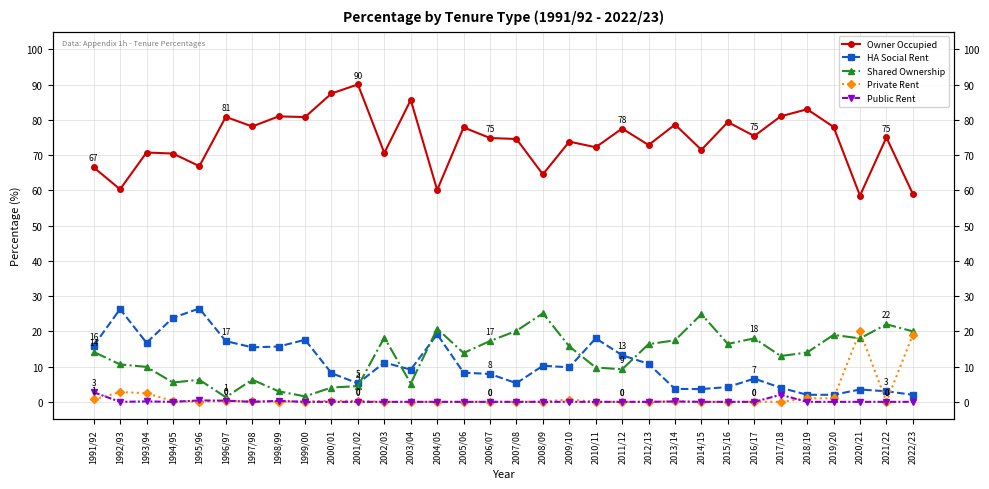

Which series has the largest range (max minus min)?

Owner Occupied